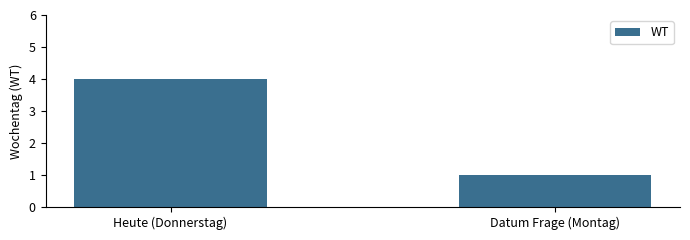

Count the number of data series in this chart.

1